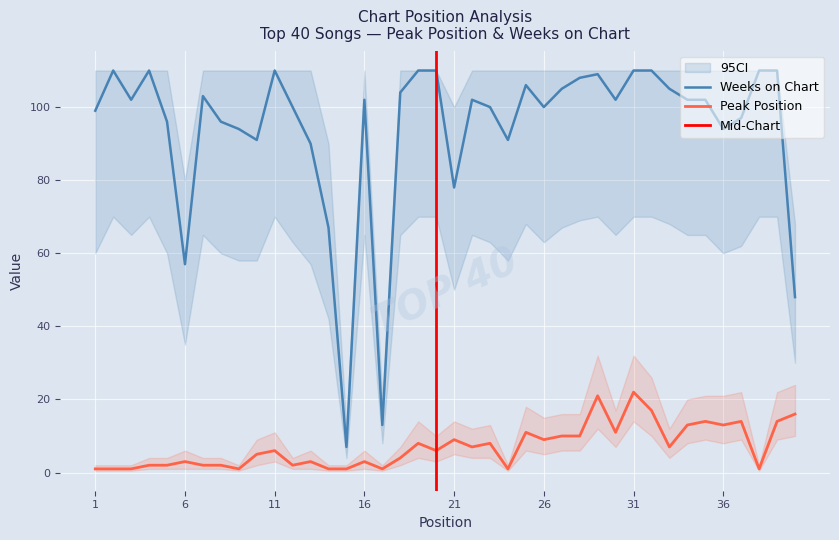

Reading left to right, what are all the values shown in this chart?

Peak Position: 1	1	1	2	2	3	2	2	1	5	6	2	3	1	1	3	1	4	8	6	9	7	8	1	11	9	10	10	21	11	22	17	7	13	14	13	14	1	14	16
Weeks on Chart: 99	110	102	110	96	57	103	96	94	91	110	100	90	67	7	102	13	104	110	110	78	102	100	91	106	100	105	108	109	102	110	110	105	102	102	94	97	110	110	48